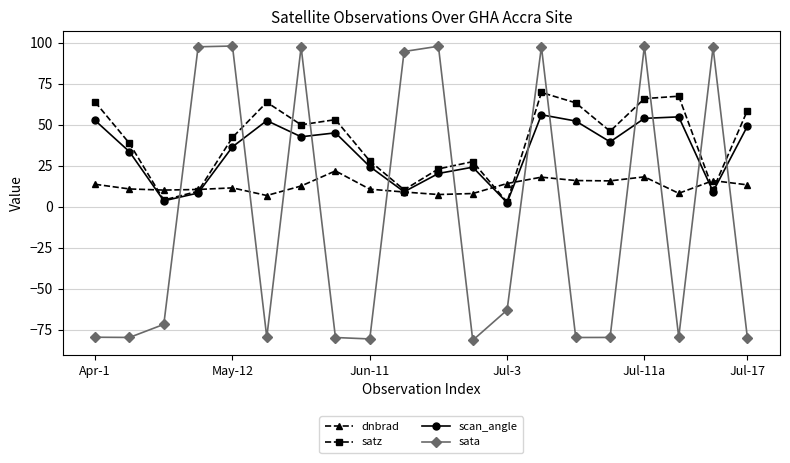

What is the sum of all sata values?

-156.9